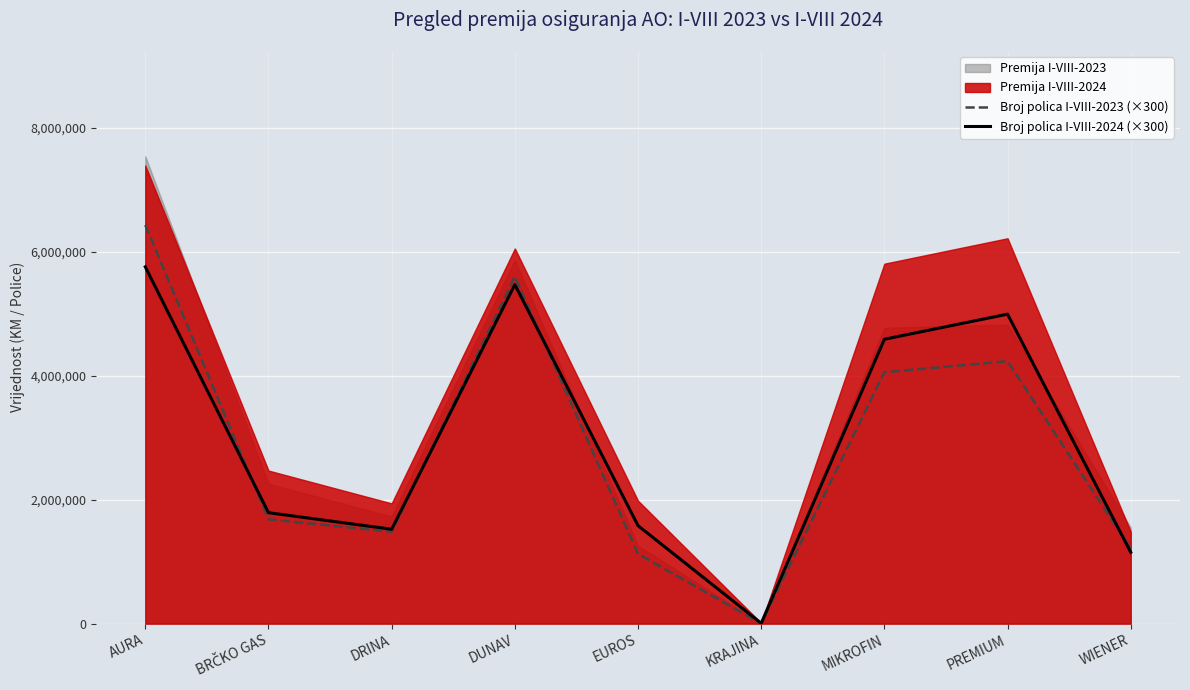

How many data points in Broj polica I-VIII-2024 (×300) are less than 1791000?

4